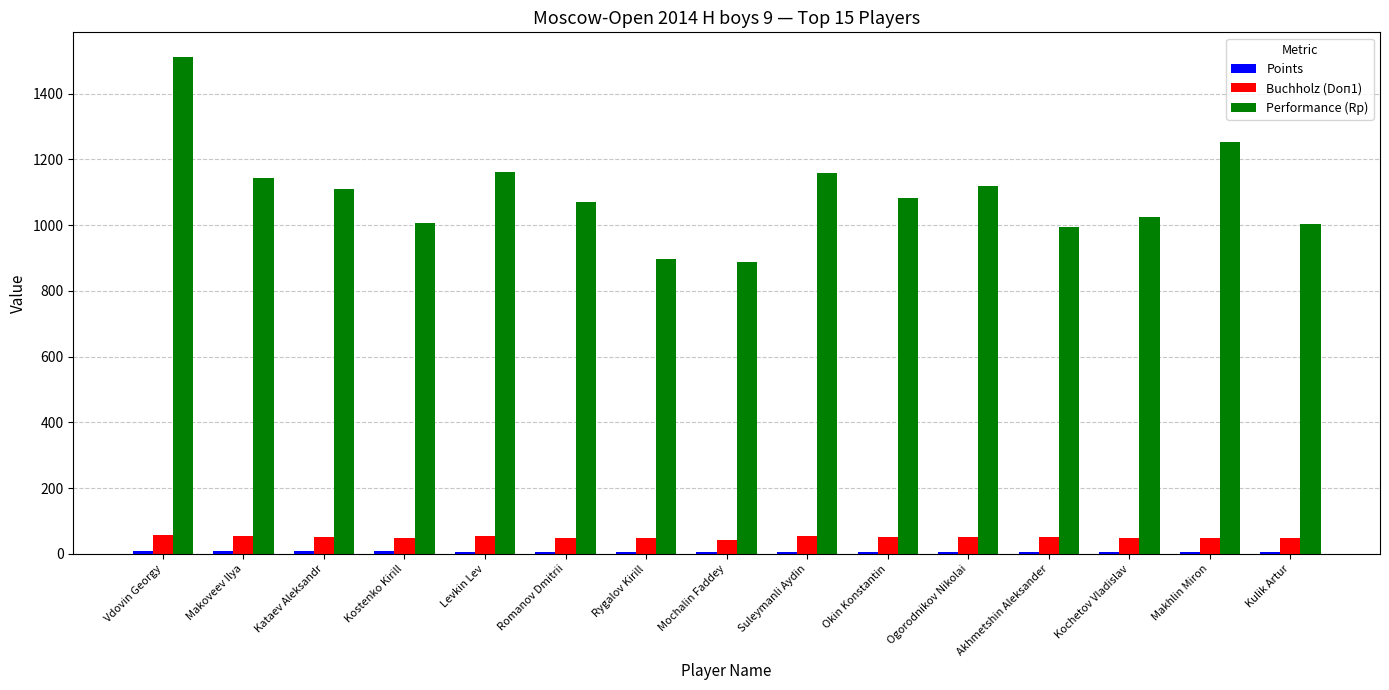

What position from the right is Makoveev Ilya?

14